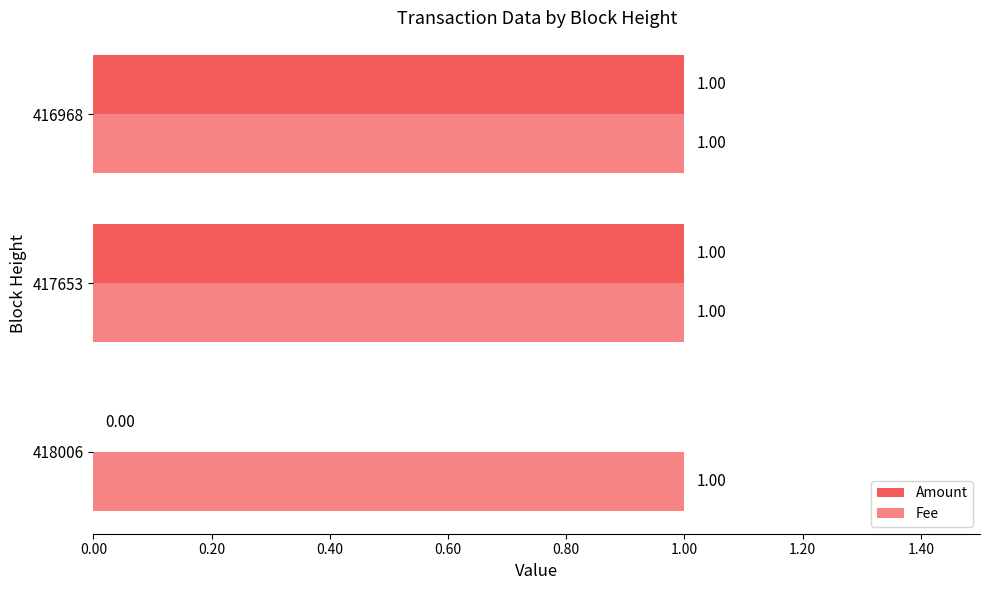

How many categories are shown in the chart?

3